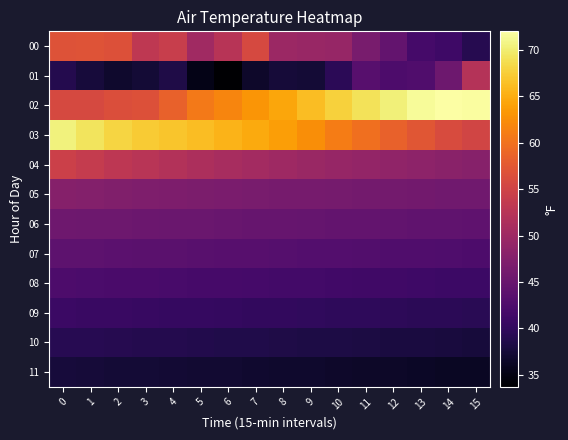

What is the spread (max minus min) of values at 2?

31.4